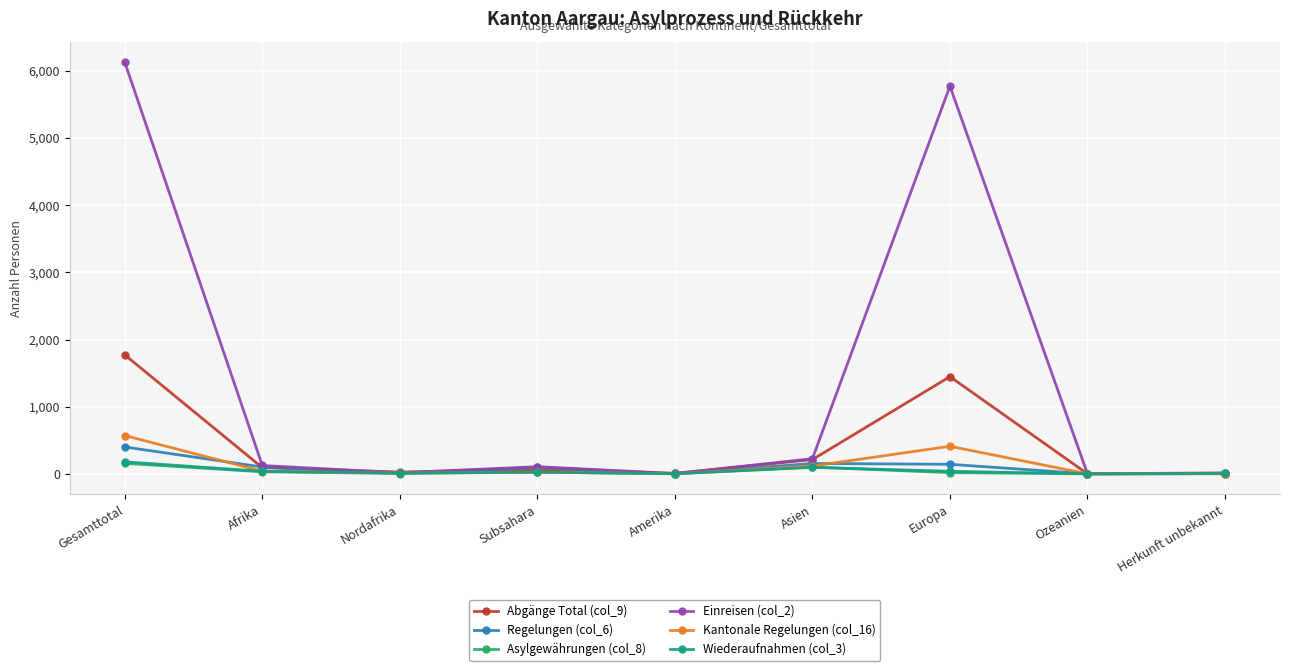

Which label corresponds to the largest value in the chart?

Gesamttotal